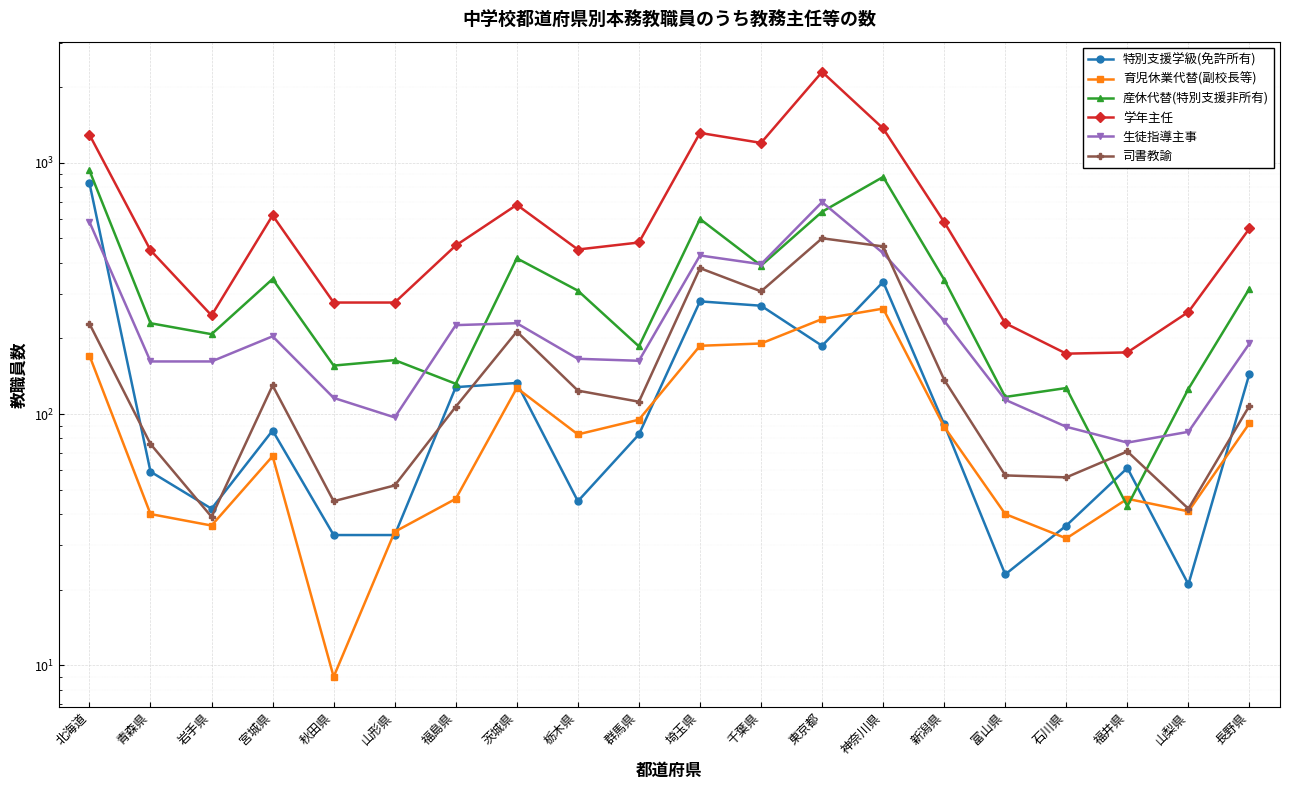

List the series in order of their peak value, lowest first.

育児休業代替(副校長等), 司書教諭, 生徒指導主事, 特別支援学級(免許所有), 産休代替(特別支援非所有), 学年主任